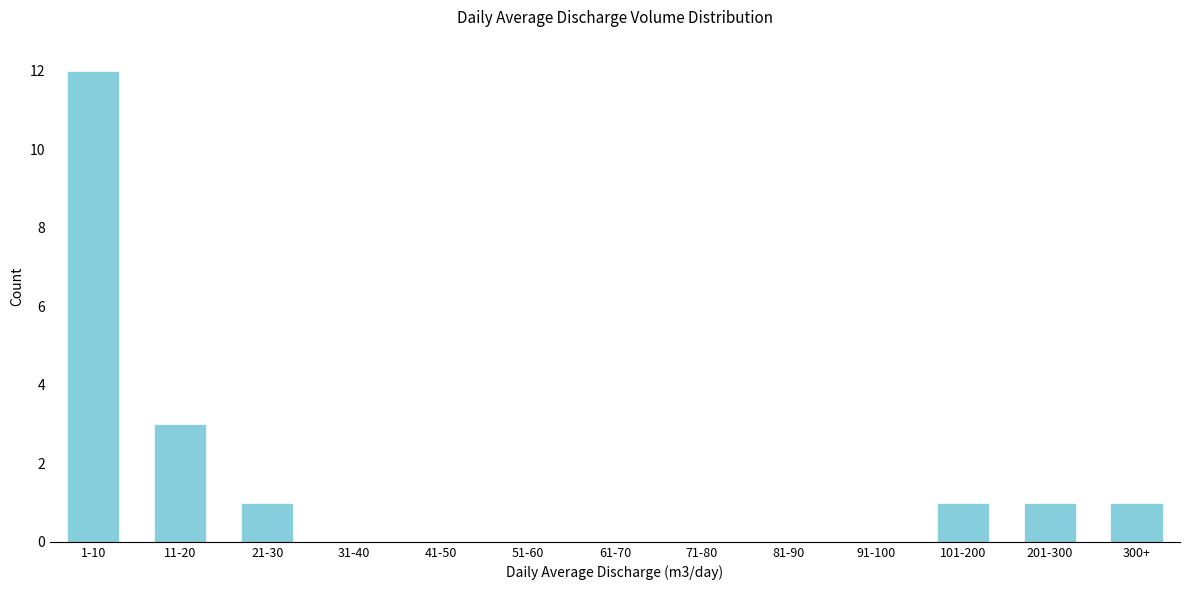

Reading left to right, extract all data points from this chart.

1-10=12	11-20=3	21-30=1	31-40=0	41-50=0	51-60=0	61-70=0	71-80=0	81-90=0	91-100=0	101-200=1	201-300=1	300+=1